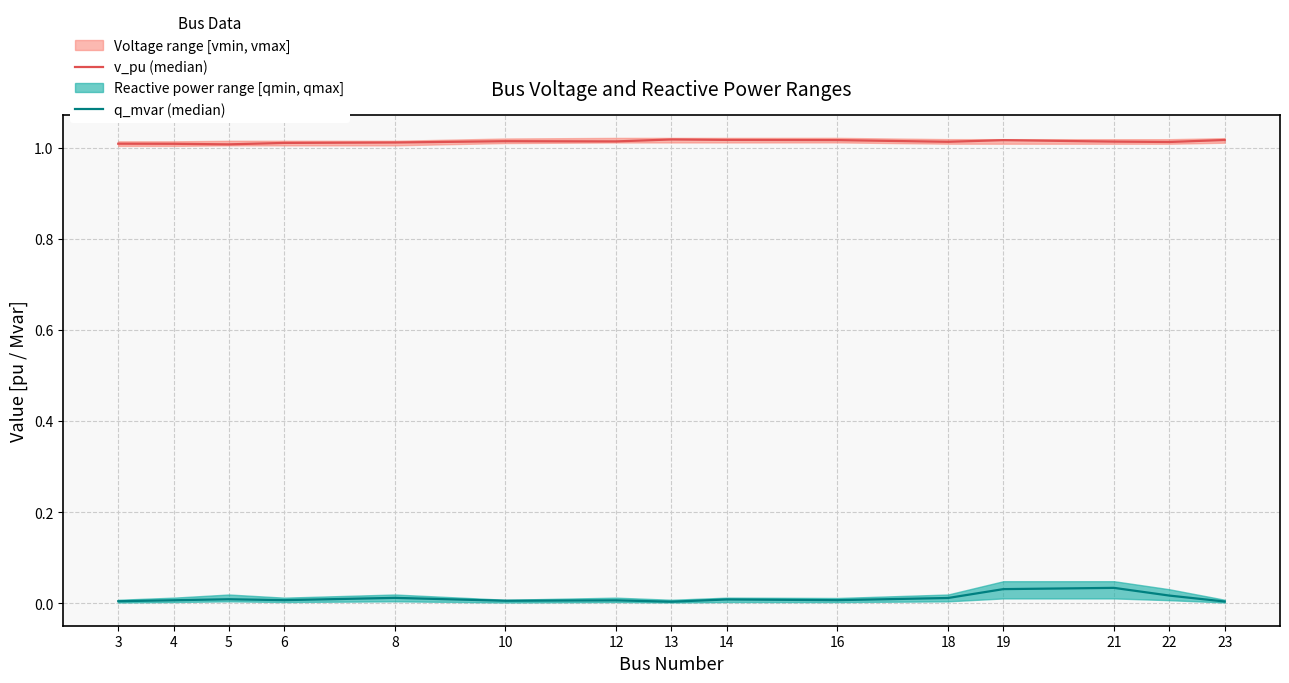

At which category does q_mvar (median) reach its first local valley?

6